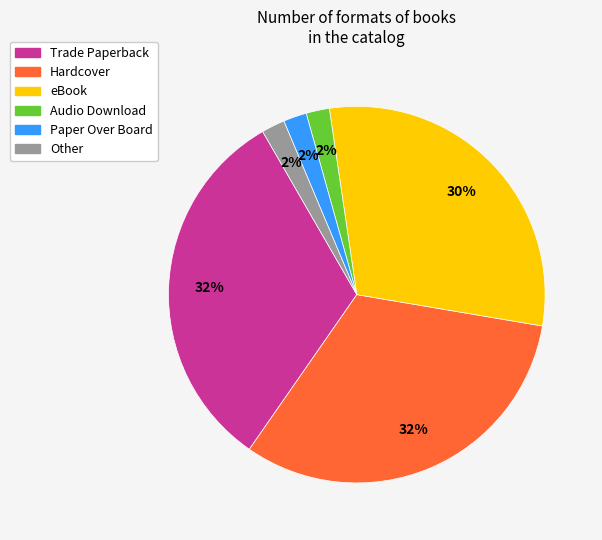

To the nearest percent, what is the combined percentage of Audio Download and eBook?

32%